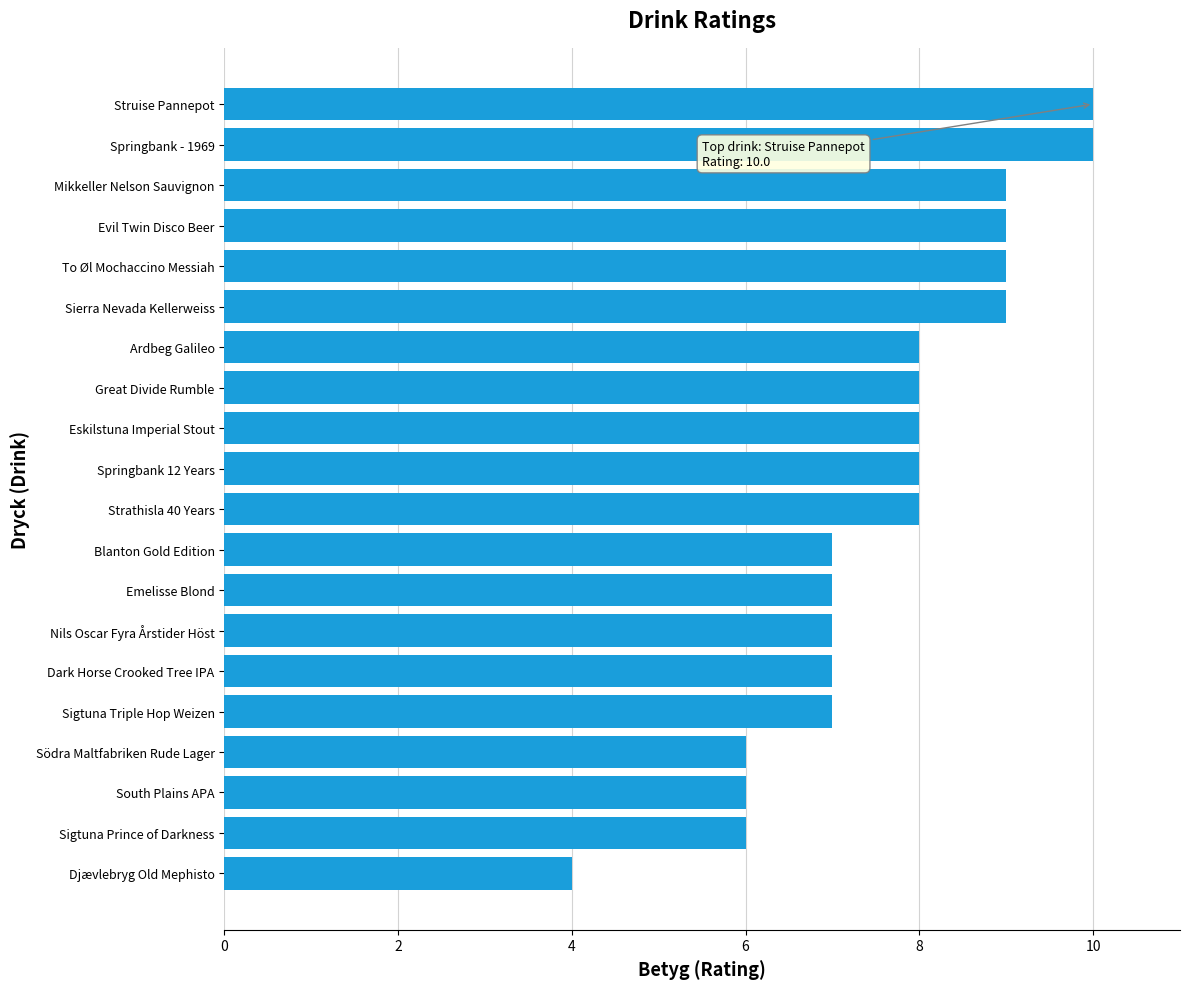

Reading bottom to top, extract all data points from this chart.

4	6	6	6	7	7	7	7	7	8	8	8	8	8	9	9	9	9	10	10